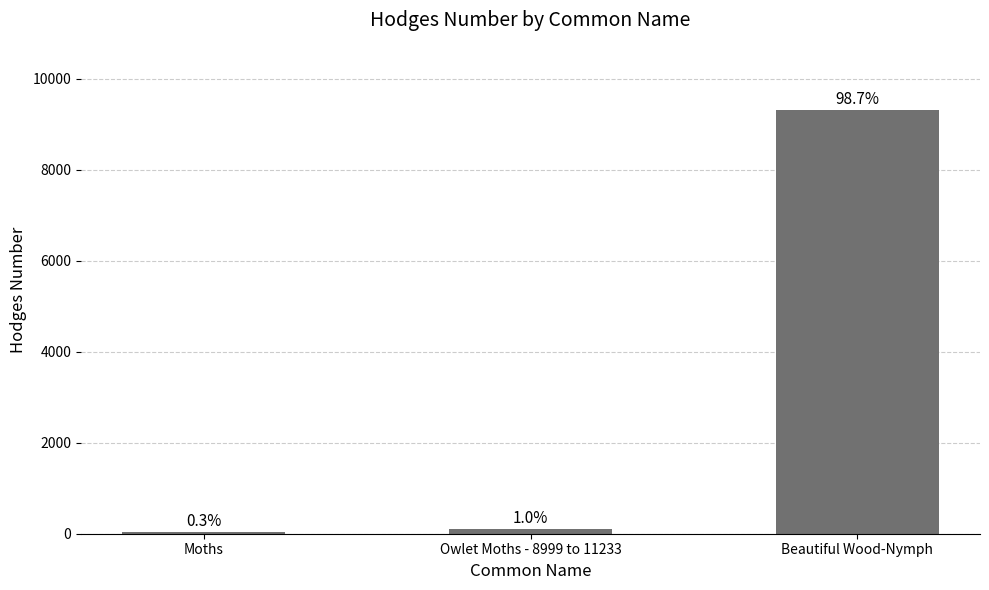

What is the difference between the second highest and minimum values?

64.5